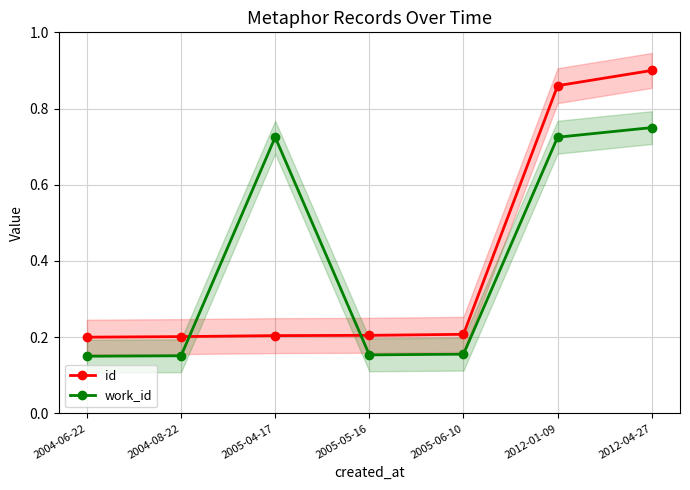

Rank the series by their maximum value, from highest to lowest.

id, work_id